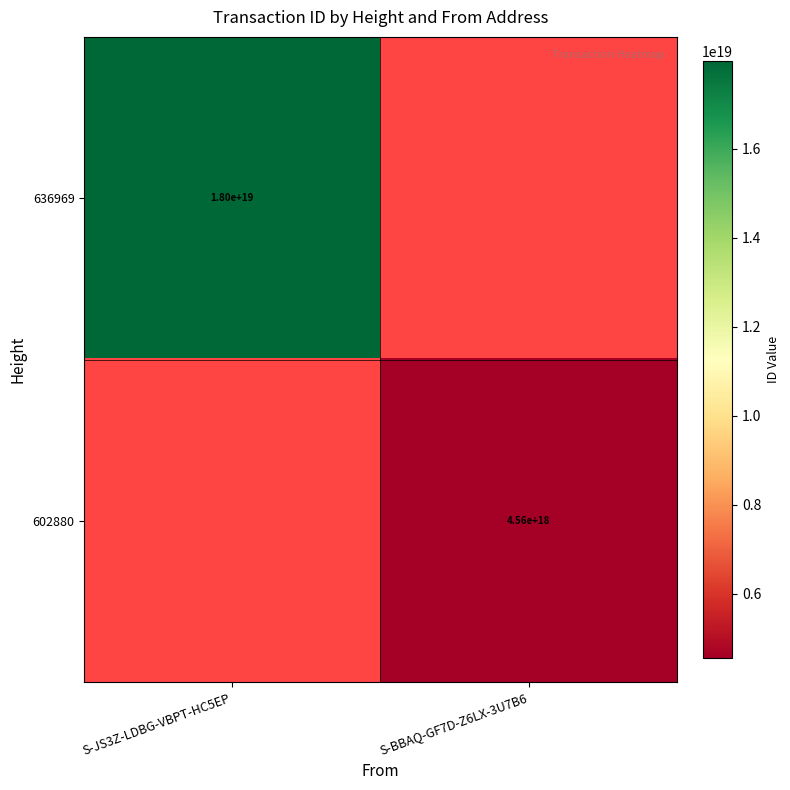

True or false: 602880 has a value of 4560000000000000000 at S-BBAQ-GF7D-Z6LX-3U7B6.

True